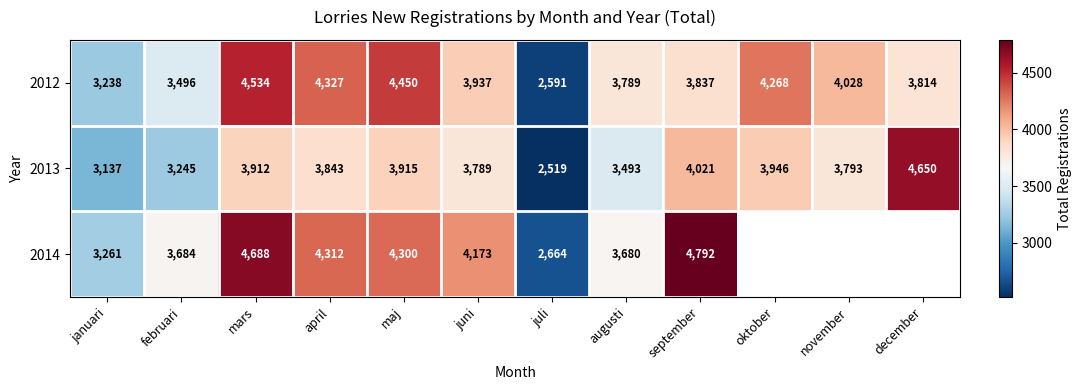

Is the value of 2012 at juni greater than the value of 2013 at november?

Yes